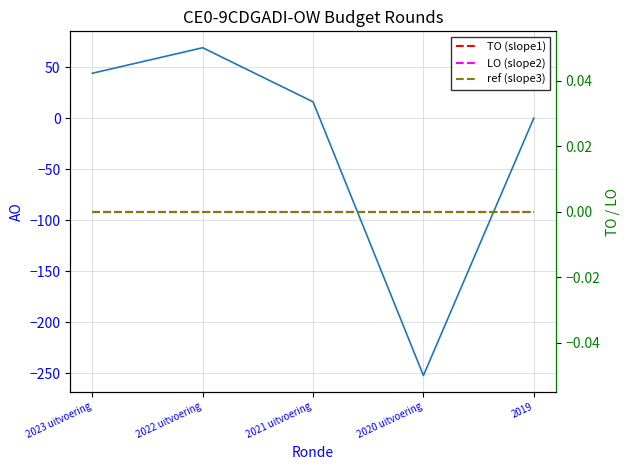

What is the average value of the AO series?

-25